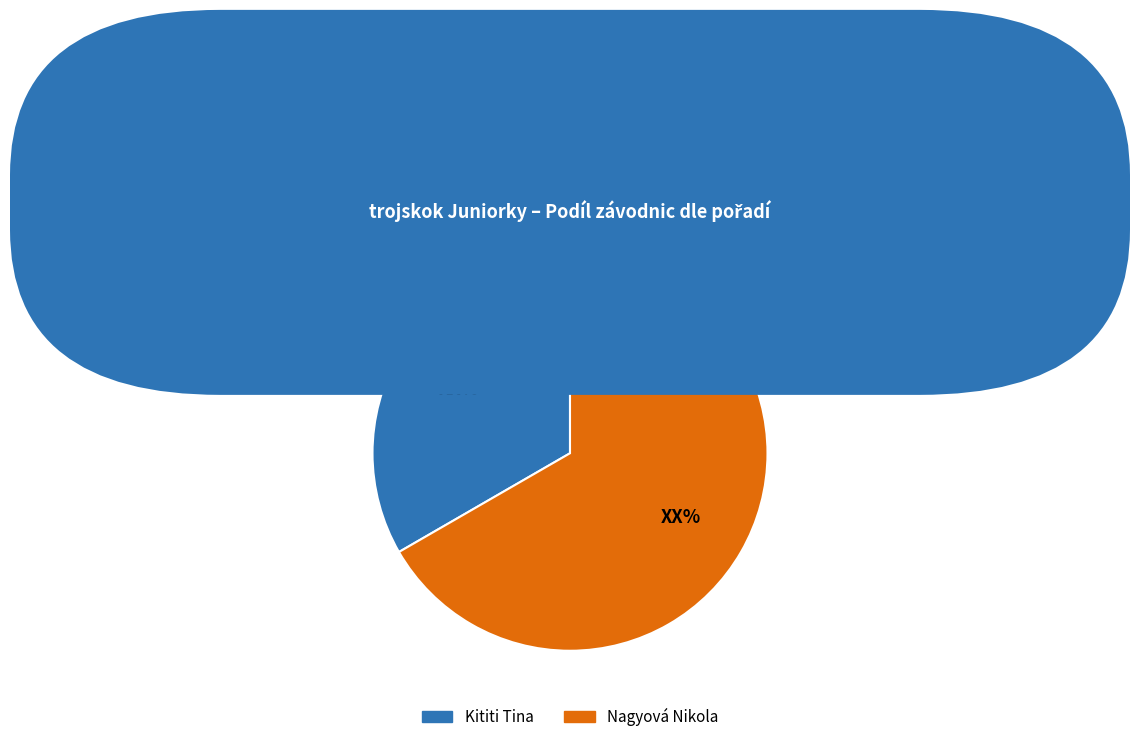

Do Kititi Tina and Nagyová Nikola together represent more than half of the pie?

Yes